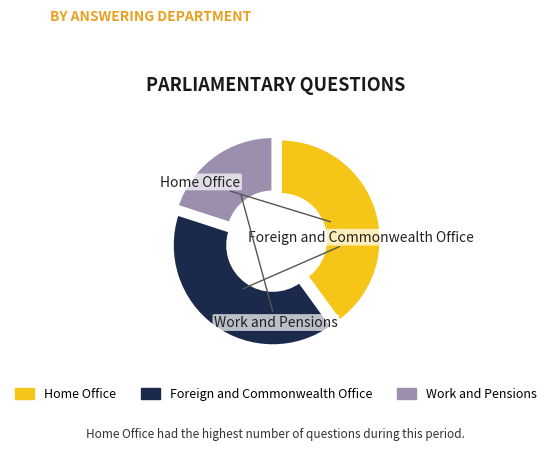

Count the number of slices in the pie.

3